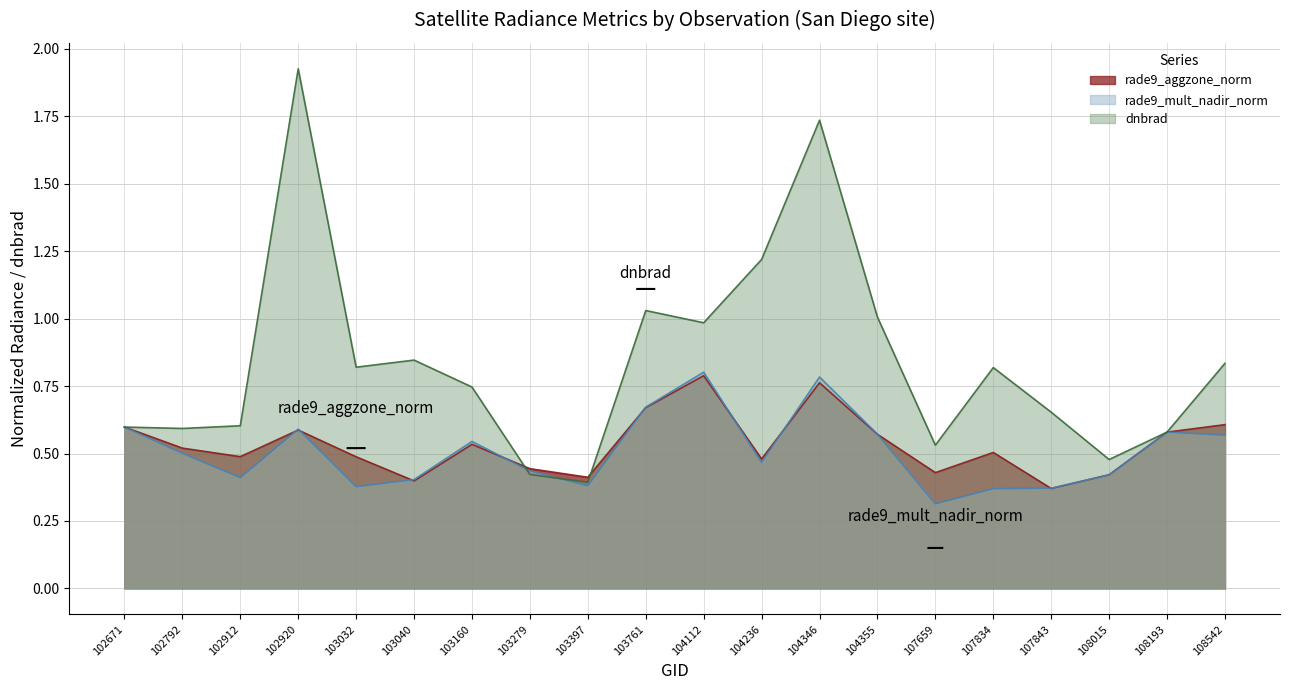

How many distinct data groups are displayed?

3